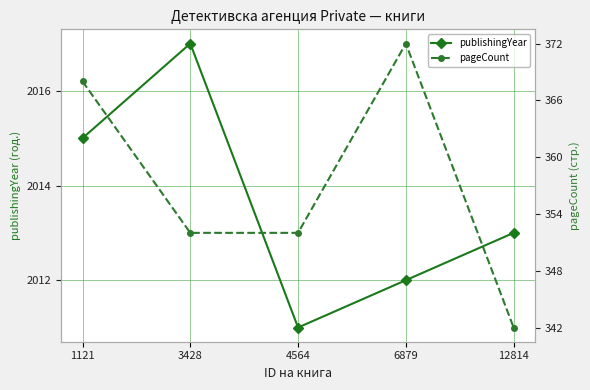

Where is the first local maximum for pageCount?

6879